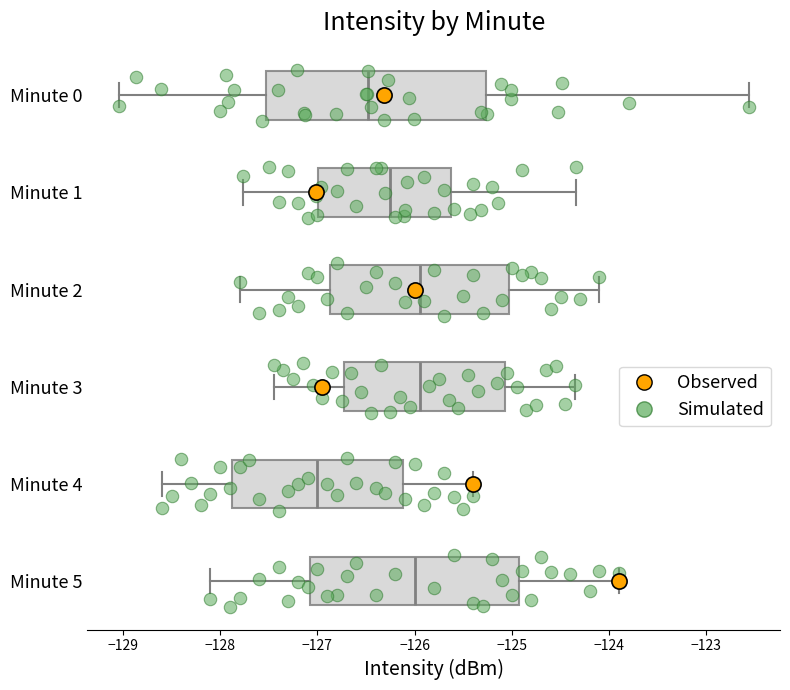

Reading bottom to top, read every box against the x-axis: the position of its median line, the range the box covers, and the ends of its whiskers. The values are not printed on the chart, so give them approximately, as read against the axis.

Minute 5: median -126.0, box -127.1 to -124.9, whiskers -128.1 to -123.9
Minute 4: median -127.0, box -127.9 to -126.1, whiskers -128.6 to -125.4
Minute 3: median -125.9, box -126.7 to -125.1, whiskers -127.4 to -124.3
Minute 2: median -125.9, box -126.9 to -125.0, whiskers -127.8 to -124.1
Minute 1: median -126.2, box -127.0 to -125.6, whiskers -127.8 to -124.3
Minute 0: median -126.5, box -127.5 to -125.3, whiskers -129.0 to -122.6